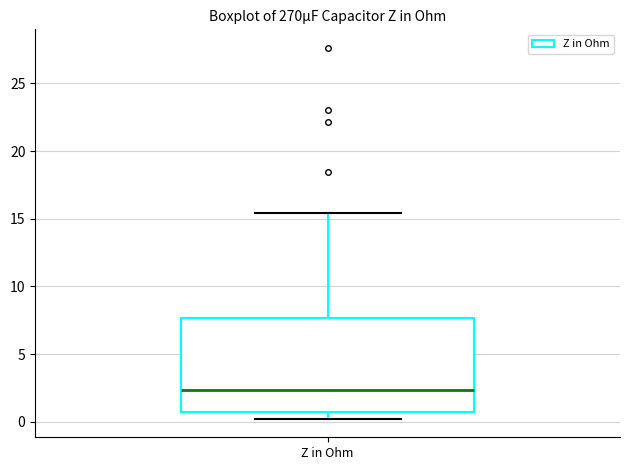

Transcribe this box plot: give where the median line is, the range the box spans, and where the two whiskers end, as read against the y-axis. The values are not printed on the chart, so give them approximately, as read against the axis.

median 2.5, box 0.5 to 7.5, whiskers 0.0 to 15.5